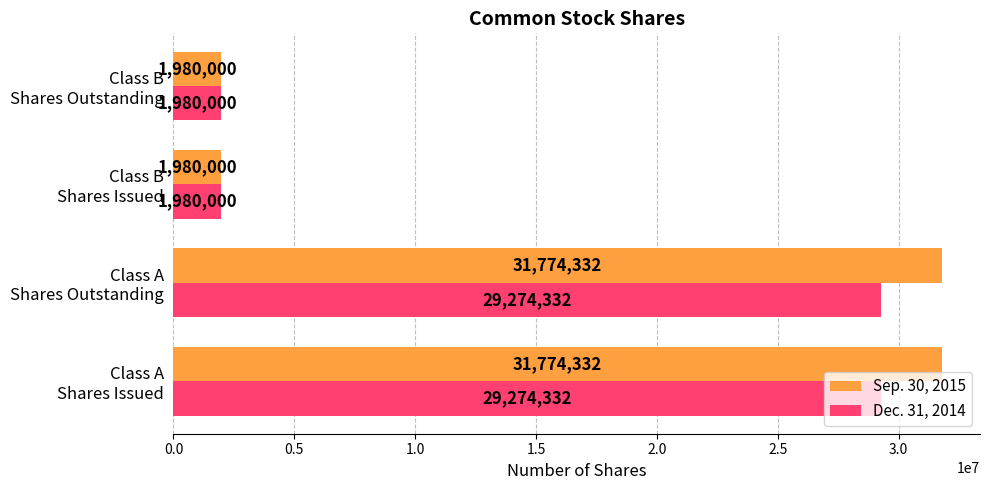

How many Dec. 31, 2014 values are between 1980000 and 29274332?

4